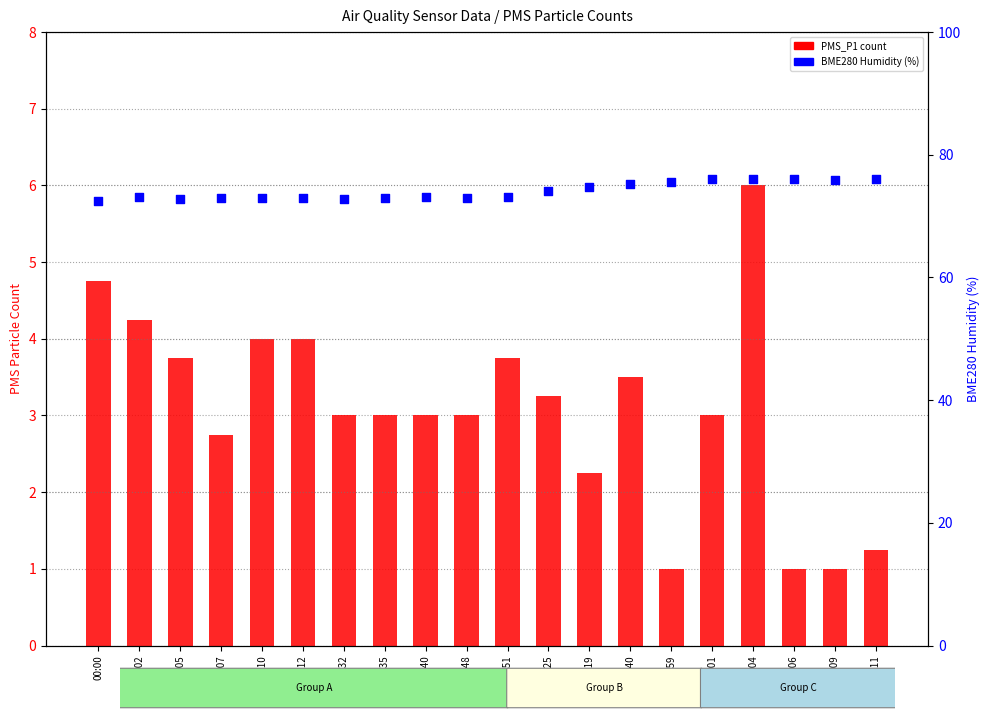

At which category is the sum across all series the highest?

03:04